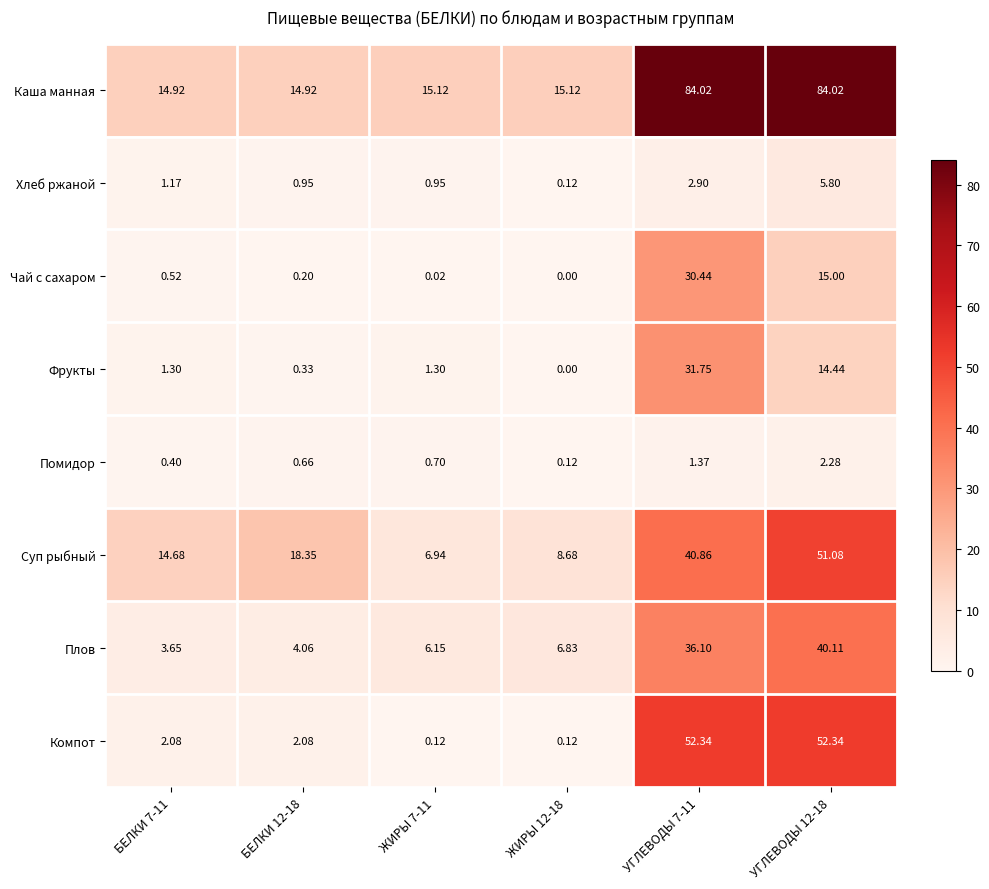

What is the total value across all series at ЖИРЫ 7-11?

31.3